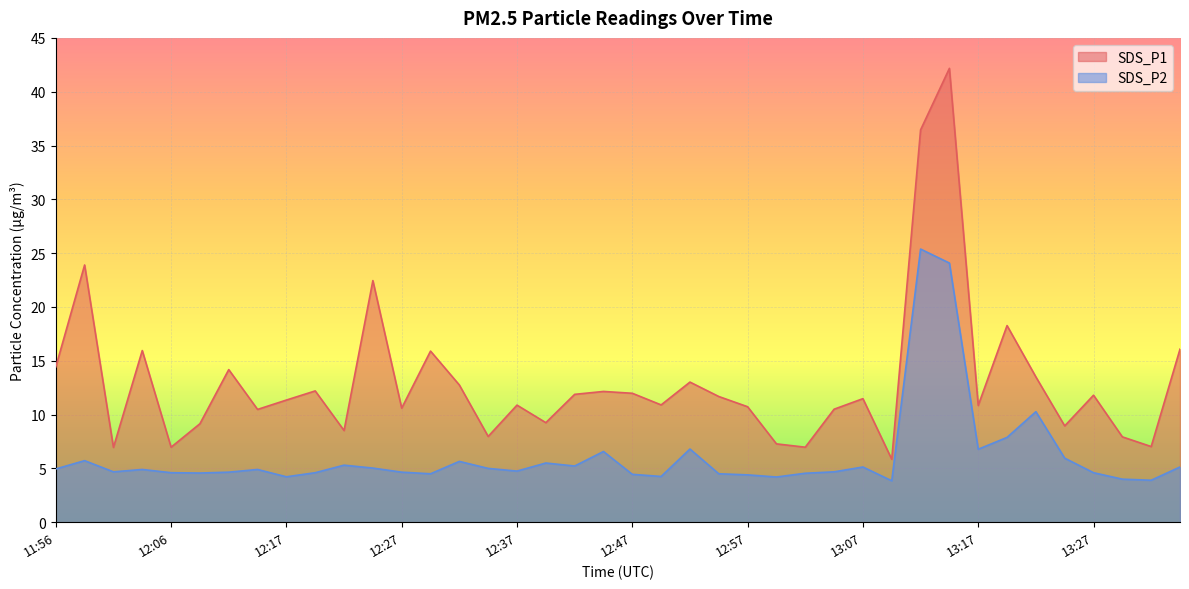

How many data points does each series have?

40